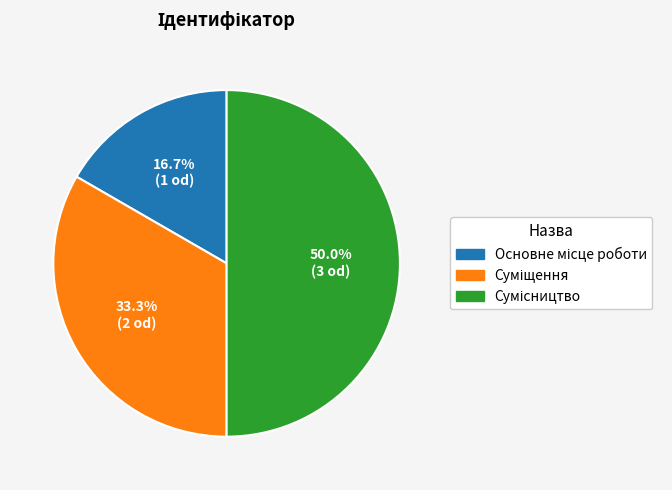

Is the sum of Суміщення and Сумісництво greater than half?

Yes